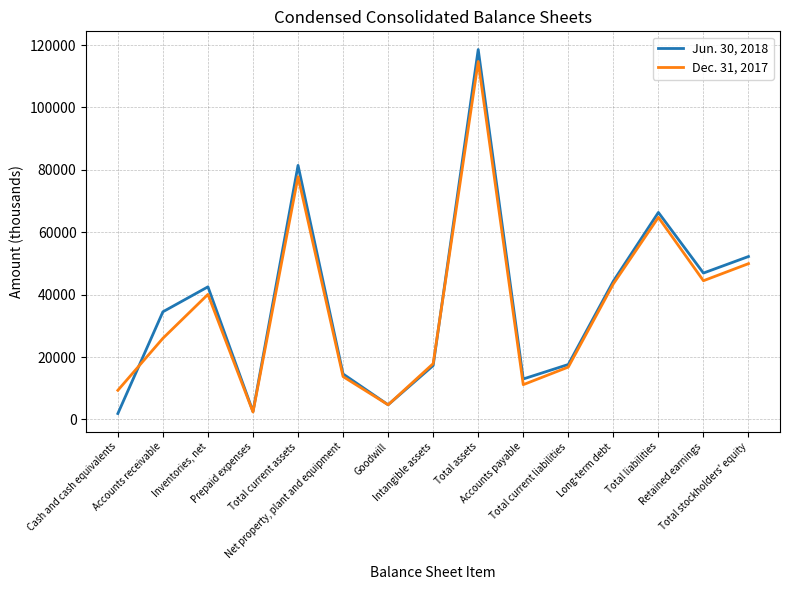

How many lines are shown in the chart?

2